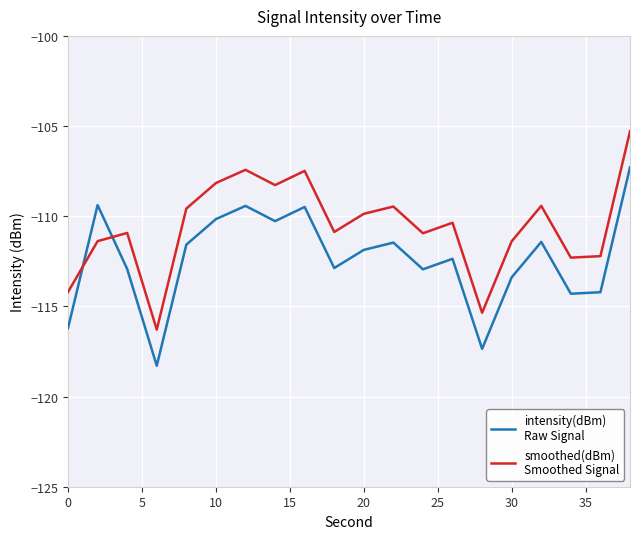

What is the greatest value displayed?

-105.3